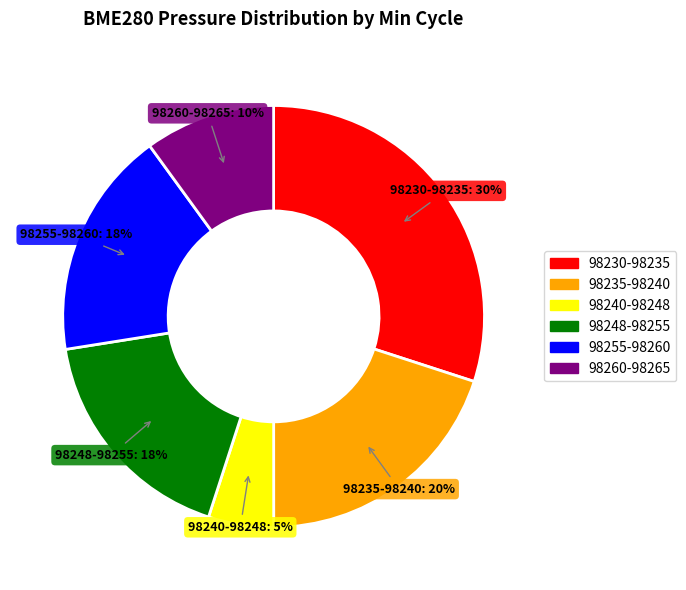

How many segments does this pie chart have?

6